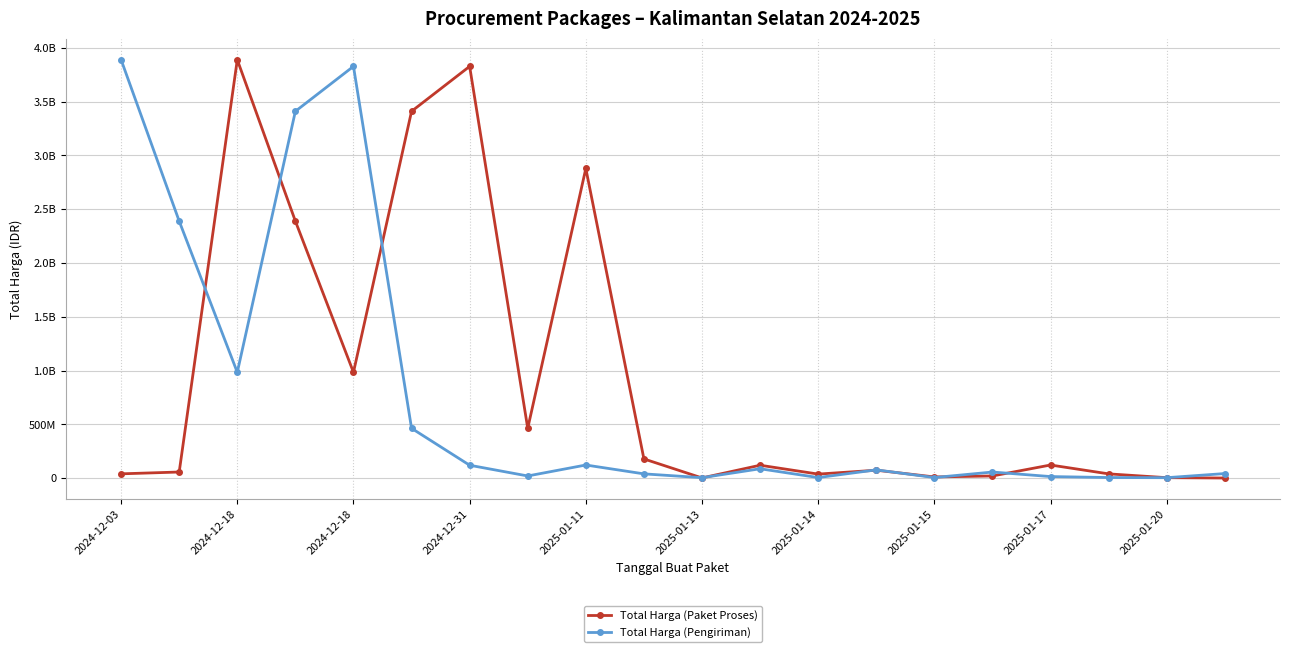

Does the chart display data point markers on the line(s)?

Yes